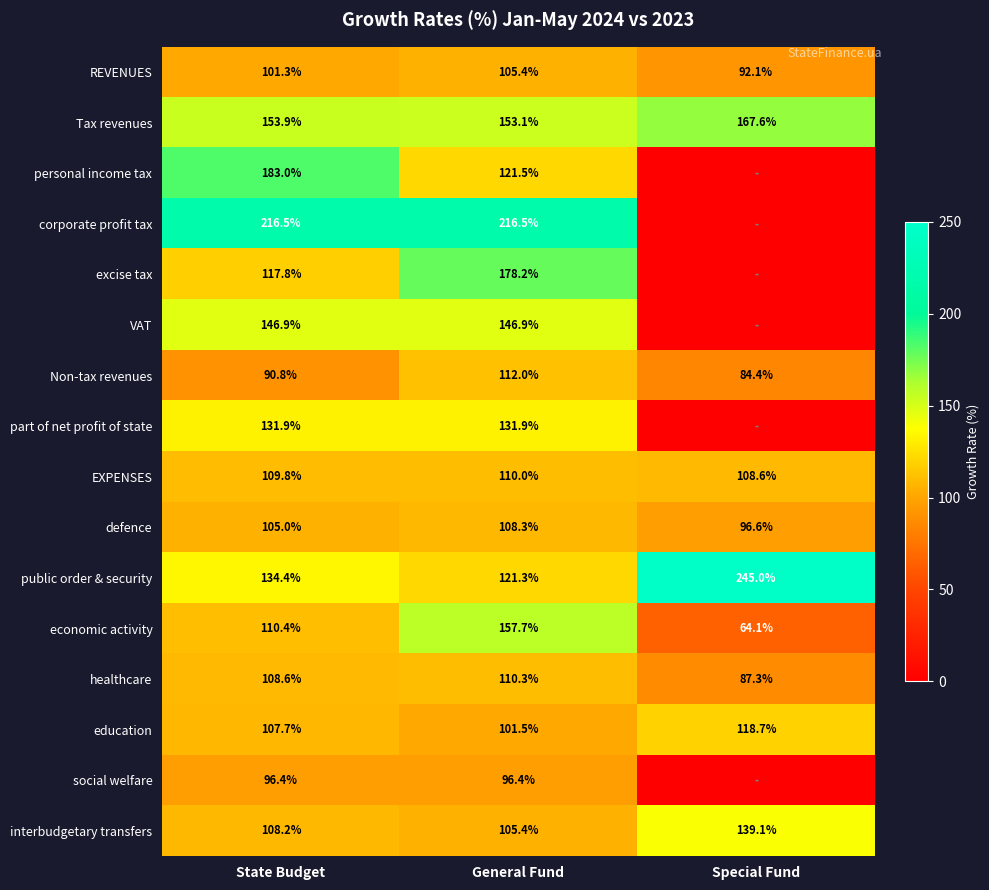

Is the value of part of net profit of state at State Budget greater than the value of economic activity at General Fund?

No